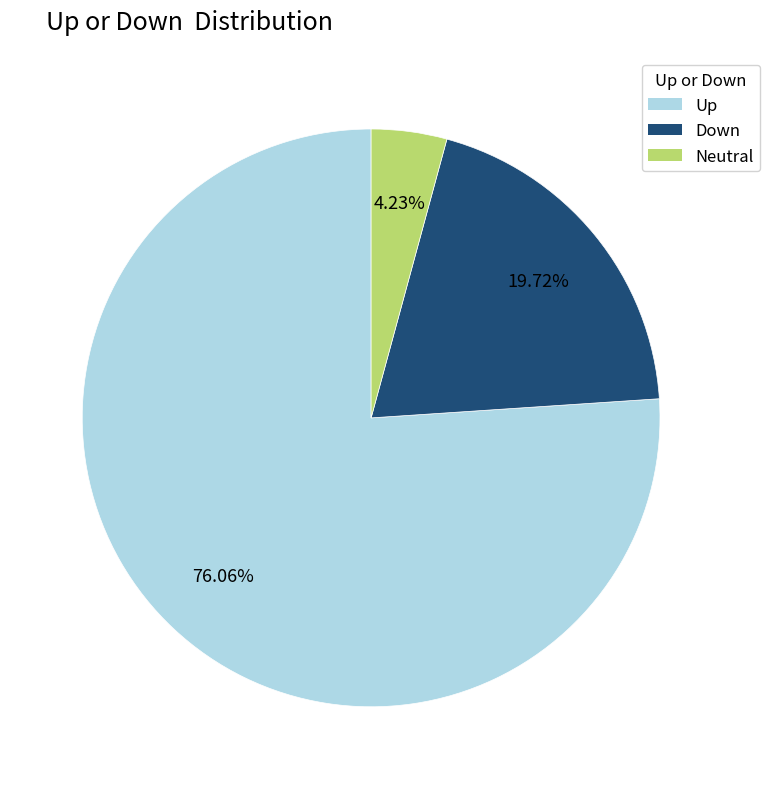

To the nearest percent, what is the average slice percentage?

33%